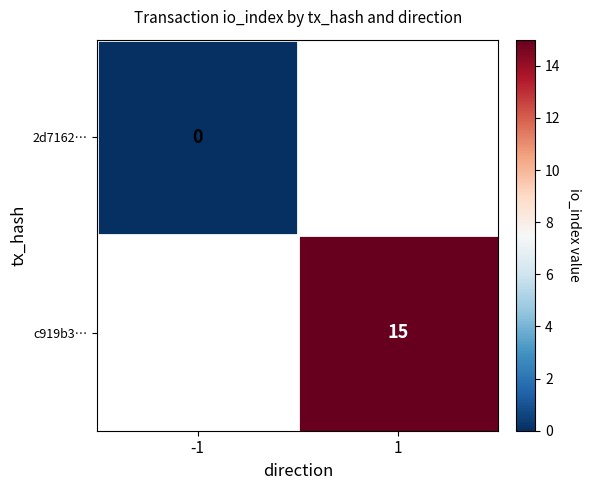

Which label corresponds to the smallest value in the chart?

-1